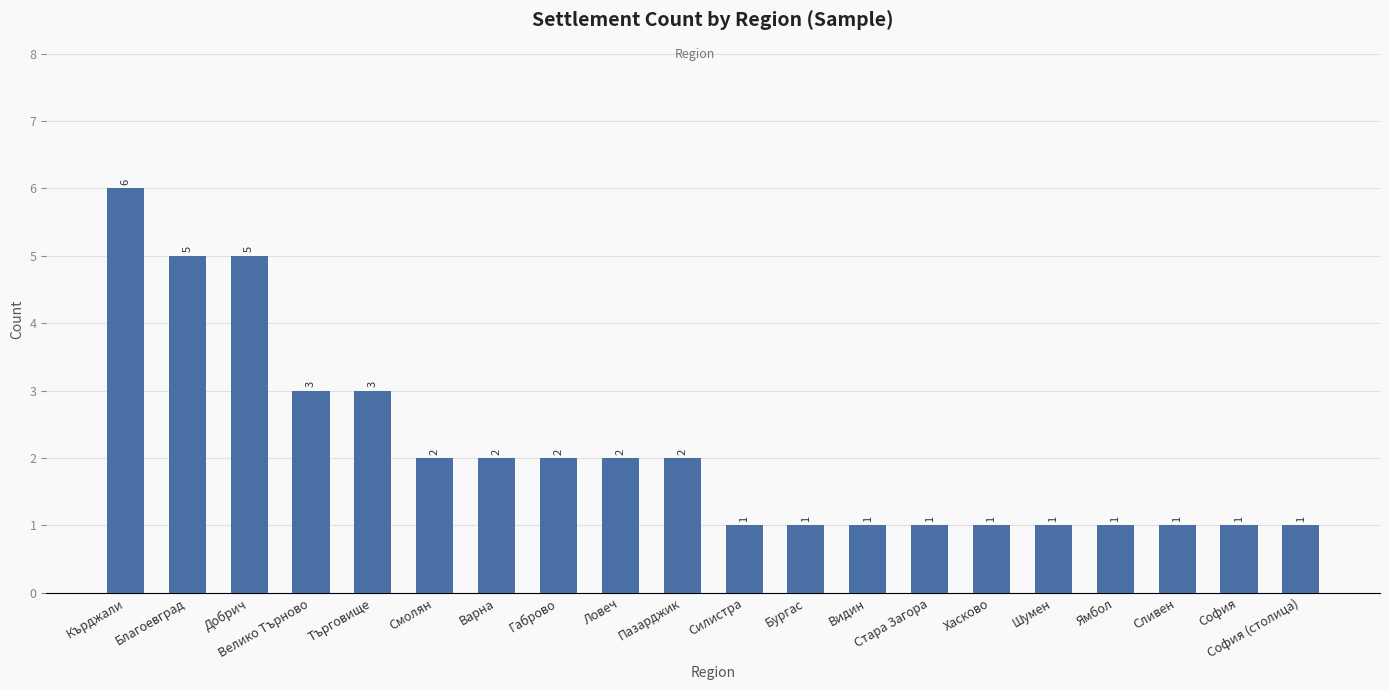

Reading right to left, transcribe all the data shown in this chart.

София (столица)=1	София=1	Сливен=1	Ямбол=1	Шумен=1	Хасково=1	Стара Загора=1	Видин=1	Бургас=1	Силистра=1	Пазарджик=2	Ловеч=2	Габрово=2	Варна=2	Смолян=2	Търговище=3	Велико Търново=3	Добрич=5	Благоевград=5	Кърджали=6